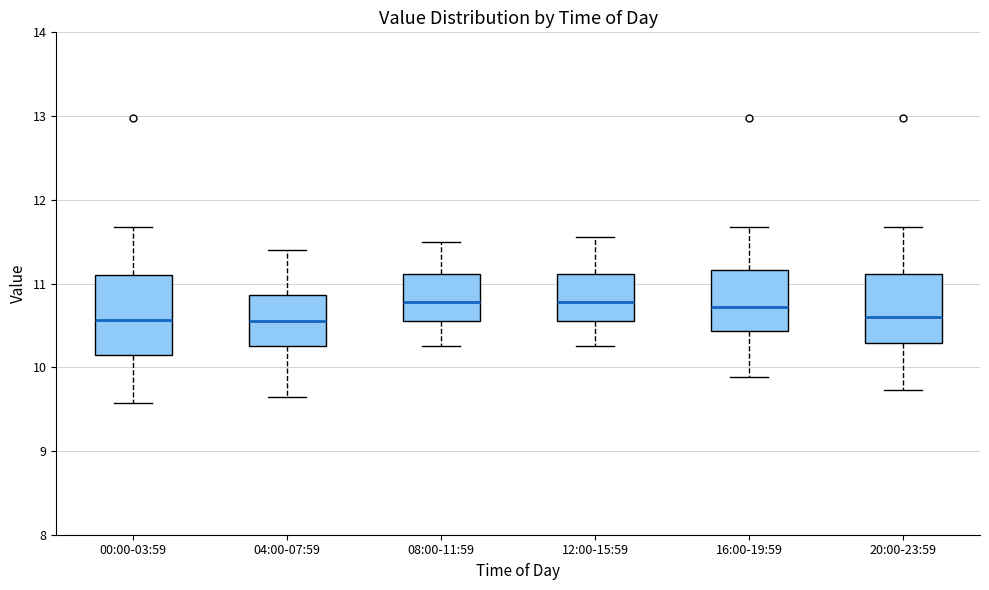

Reading left to right, read every box against the y-axis: the position of its median line, the range the box covers, and the ends of its whiskers. The values are not printed on the chart, so give them approximately, as read against the axis.

00:00-03:59: median 10.6, box 10.2 to 11.1, whiskers 9.6 to 11.7
04:00-07:59: median 10.6, box 10.3 to 10.9, whiskers 9.7 to 11.4
08:00-11:59: median 10.8, box 10.6 to 11.1, whiskers 10.3 to 11.5
12:00-15:59: median 10.8, box 10.6 to 11.1, whiskers 10.3 to 11.6
16:00-19:59: median 10.7, box 10.4 to 11.2, whiskers 9.9 to 11.7
20:00-23:59: median 10.6, box 10.3 to 11.1, whiskers 9.7 to 11.7